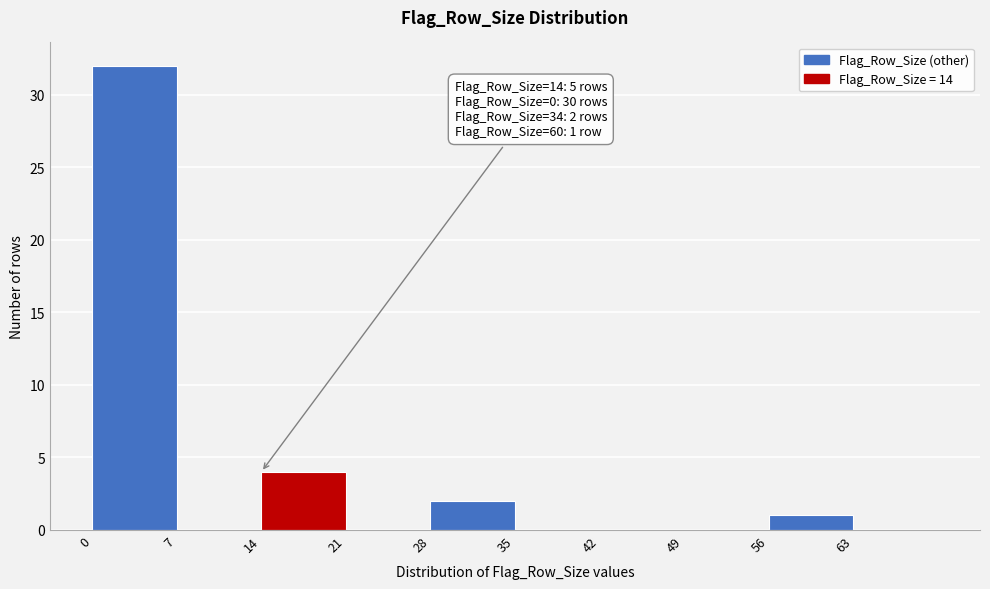

Which range on the x-axis has the tallest bar?

0 to 7